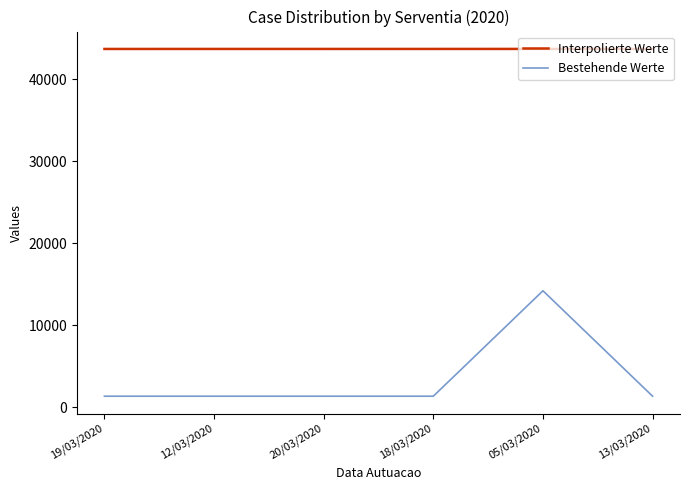

True or false: Bestehende Werte and Interpolierte Werte intersect in this chart.

False